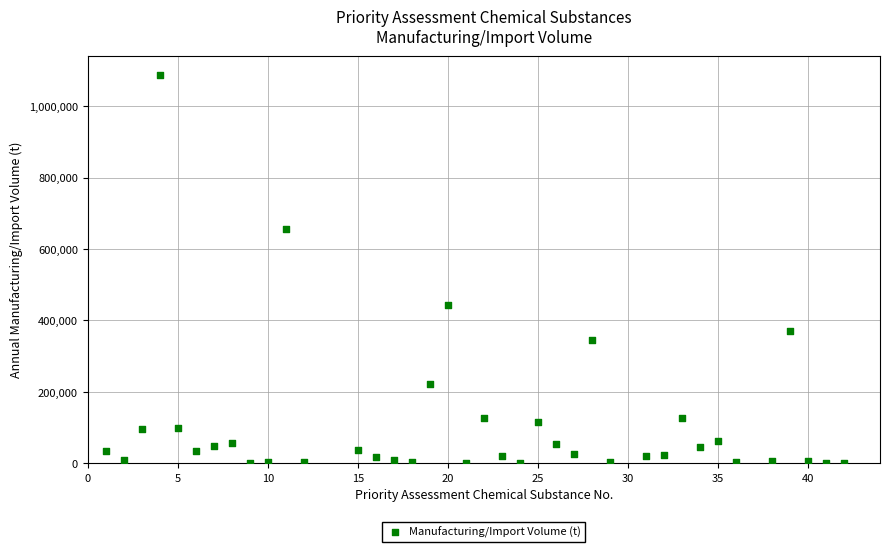

What Y value in the scatter plot is closest to 543756?

443986